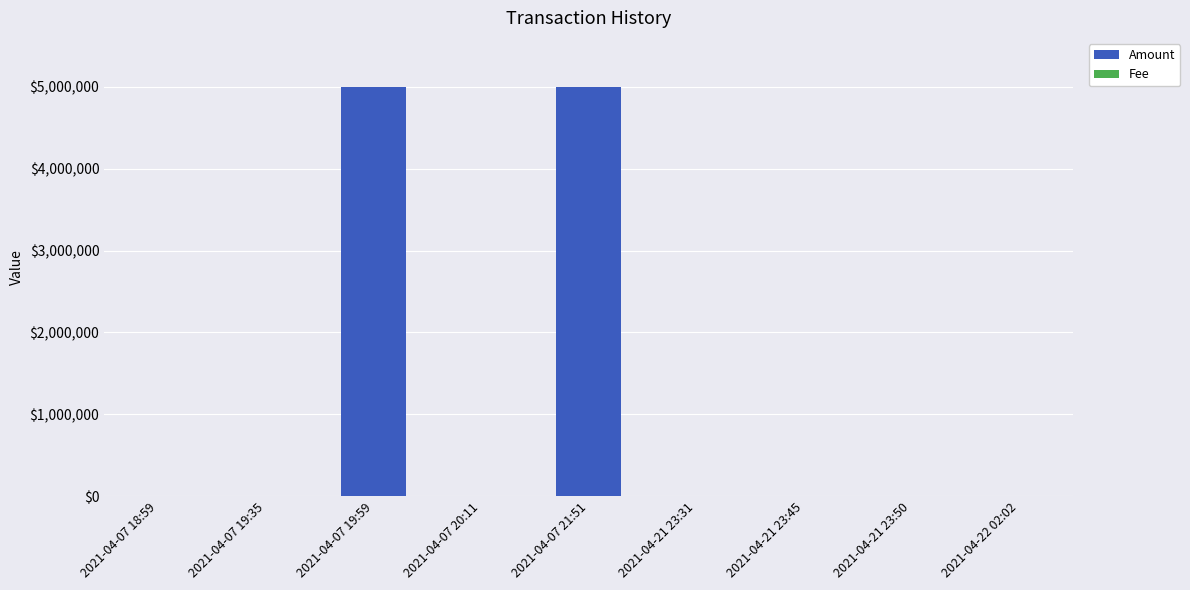

The value of Amount at 2021-04-21 23:50 is 0.0. True or false?

True